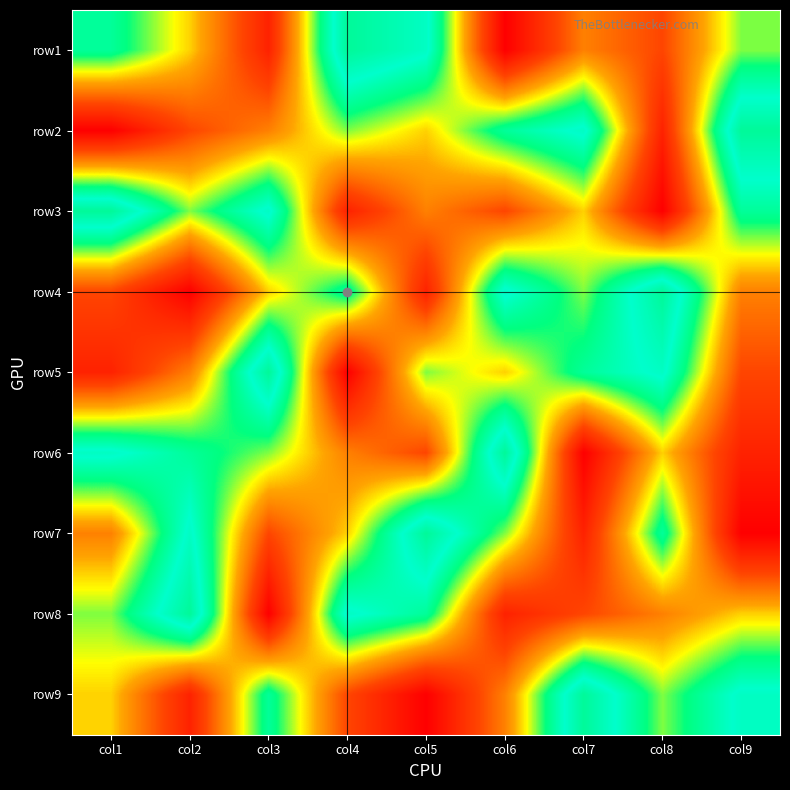

What is the difference between the highest and lowest values at col9?

8